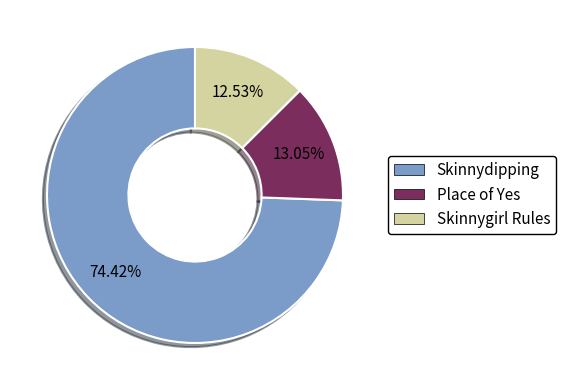

To the nearest percent, what is the average slice percentage?

33%